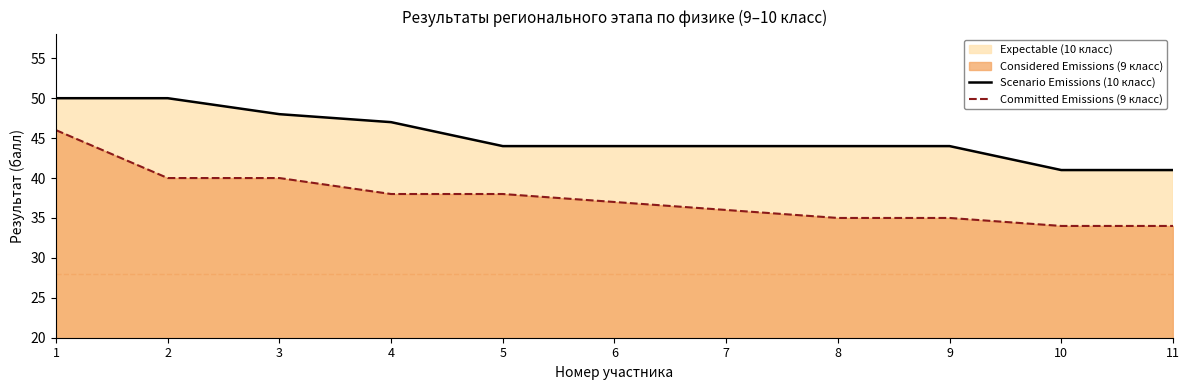

What is the value of the Committed Emissions (9 класс) point at the 11th from the left?

34